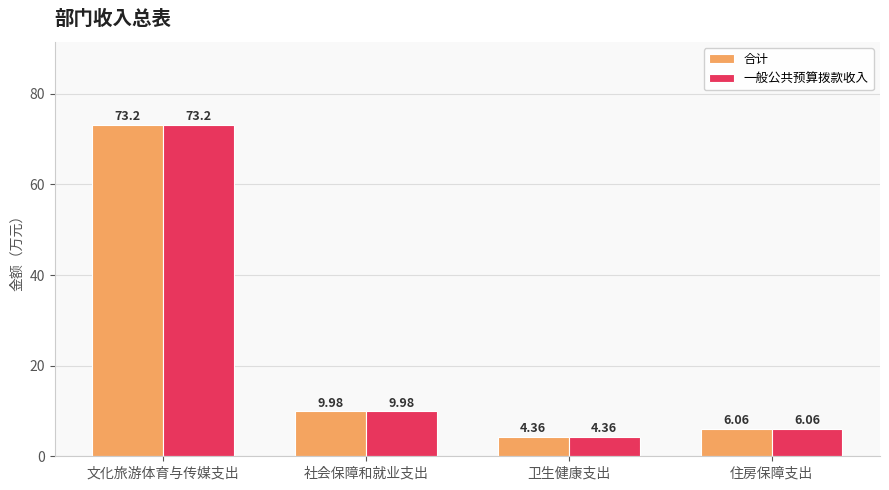

At which category does the chart reach its minimum across all series?

卫生健康支出